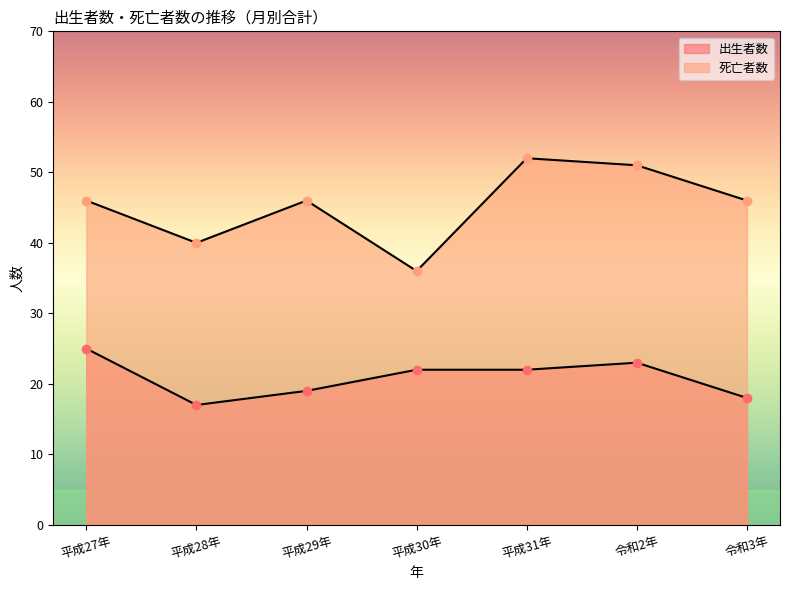

Is the value of 死亡者数 at 平成27年 greater than the value of 出生者数 at 平成27年?

Yes